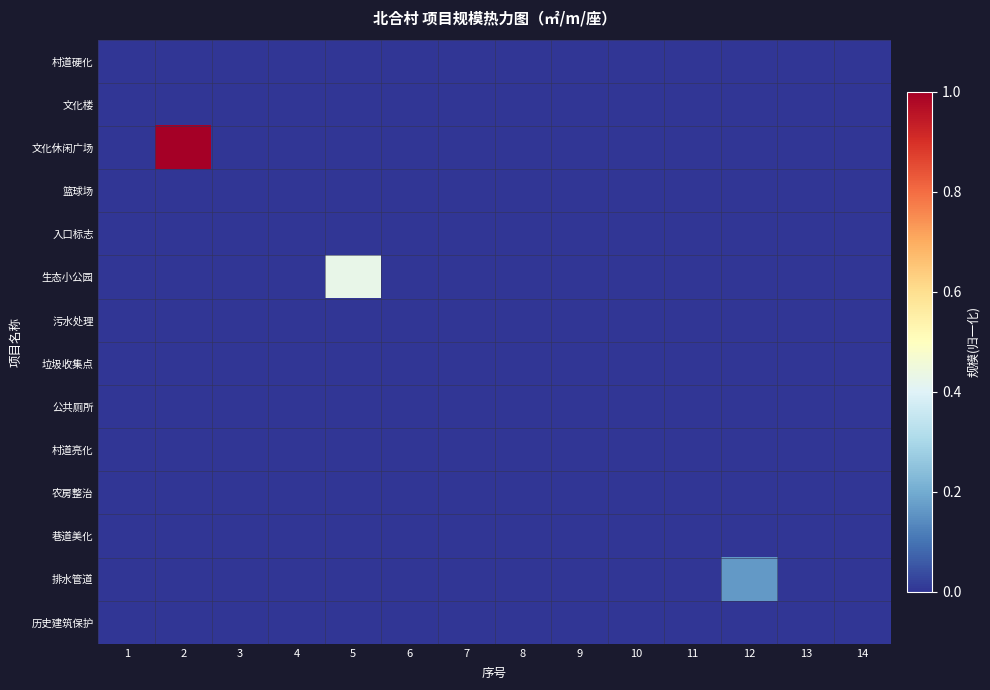

Reading left to right, transcribe all the data shown in this chart.

村道硬化: 1=0.0	2=0.0	3=0.0	4=0.0	5=0.0	6=0.0	7=0.0	8=0.0	9=0.0	10=0.0	11=0.0	12=0.0	13=0.0	14=0.0
文化楼: 1=0.0	2=0.0	3=0.0	4=0.0	5=0.0	6=0.0	7=0.0	8=0.0	9=0.0	10=0.0	11=0.0	12=0.0	13=0.0	14=0.0
文化休闲广场: 1=0.0	2=1.0	3=0.0	4=0.0	5=0.0	6=0.0	7=0.0	8=0.0	9=0.0	10=0.0	11=0.0	12=0.0	13=0.0	14=0.0
篮球场: 1=0.0	2=0.0	3=0.0	4=0.0	5=0.0	6=0.0	7=0.0	8=0.0	9=0.0	10=0.0	11=0.0	12=0.0	13=0.0	14=0.0
入口标志: 1=0.0	2=0.0	3=0.0	4=0.0	5=0.0	6=0.0	7=0.0	8=0.0	9=0.0	10=0.0	11=0.0	12=0.0	13=0.0	14=0.0
生态小公园: 1=0.0	2=0.0	3=0.0	4=0.0	5=0.4	6=0.0	7=0.0	8=0.0	9=0.0	10=0.0	11=0.0	12=0.0	13=0.0	14=0.0
污水处理: 1=0.0	2=0.0	3=0.0	4=0.0	5=0.0	6=0.0	7=0.0	8=0.0	9=0.0	10=0.0	11=0.0	12=0.0	13=0.0	14=0.0
垃圾收集点: 1=0.0	2=0.0	3=0.0	4=0.0	5=0.0	6=0.0	7=0.0	8=0.0	9=0.0	10=0.0	11=0.0	12=0.0	13=0.0	14=0.0
公共厕所: 1=0.0	2=0.0	3=0.0	4=0.0	5=0.0	6=0.0	7=0.0	8=0.0	9=0.0	10=0.0	11=0.0	12=0.0	13=0.0	14=0.0
村道亮化: 1=0.0	2=0.0	3=0.0	4=0.0	5=0.0	6=0.0	7=0.0	8=0.0	9=0.0	10=0.0	11=0.0	12=0.0	13=0.0	14=0.0
农房整治: 1=0.0	2=0.0	3=0.0	4=0.0	5=0.0	6=0.0	7=0.0	8=0.0	9=0.0	10=0.0	11=0.0	12=0.0	13=0.0	14=0.0
巷道美化: 1=0.0	2=0.0	3=0.0	4=0.0	5=0.0	6=0.0	7=0.0	8=0.0	9=0.0	10=0.0	11=0.0	12=0.0	13=0.0	14=0.0
排水管道: 1=0.0	2=0.0	3=0.0	4=0.0	5=0.0	6=0.0	7=0.0	8=0.0	9=0.0	10=0.0	11=0.0	12=0.2	13=0.0	14=0.0
历史建筑保护: 1=0.0	2=0.0	3=0.0	4=0.0	5=0.0	6=0.0	7=0.0	8=0.0	9=0.0	10=0.0	11=0.0	12=0.0	13=0.0	14=0.0